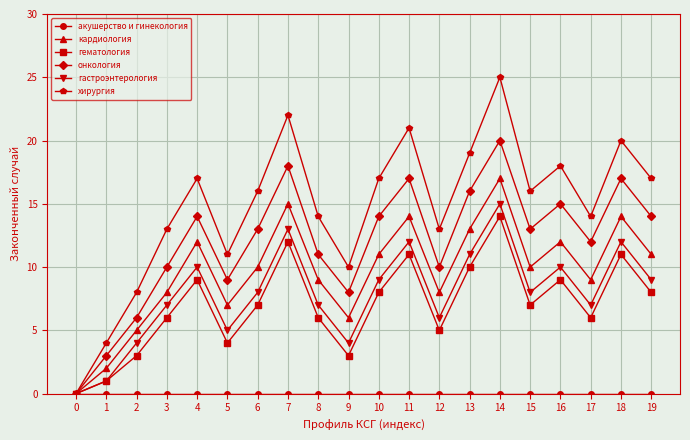

What is the value of the гематология point at the 19th from the left?

11